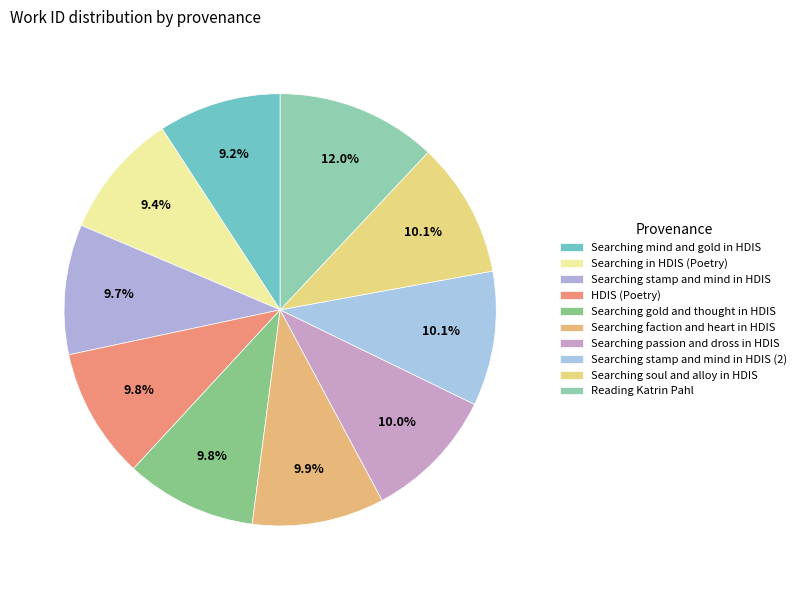

How many slices are in this pie chart?

10